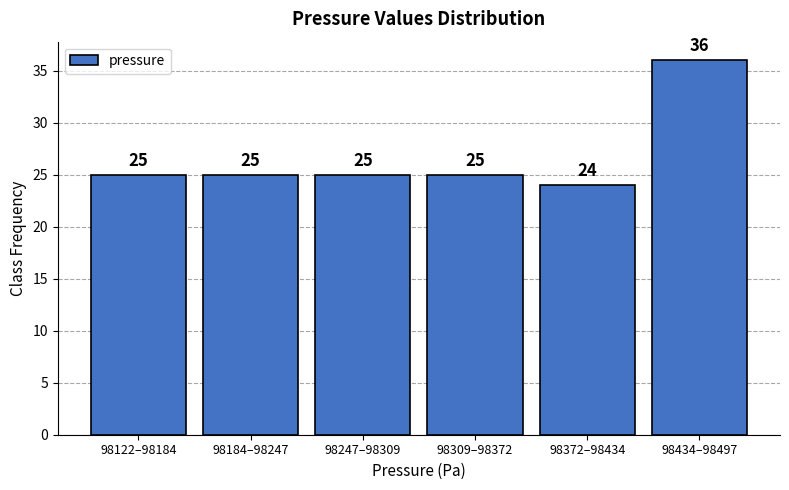

Reading left to right, list all the values displayed in this chart.

25	25	25	25	24	36